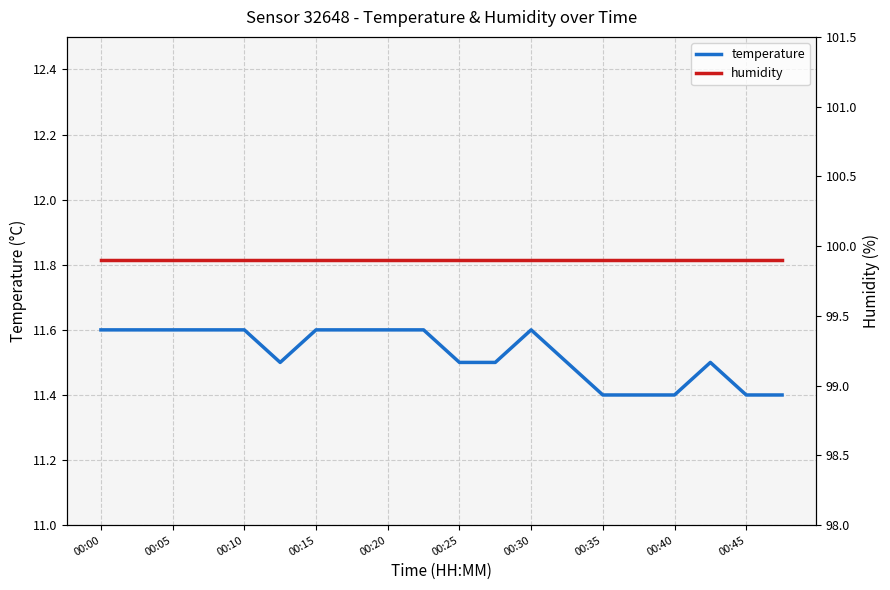

What is the average value of the temperature series?

11.5